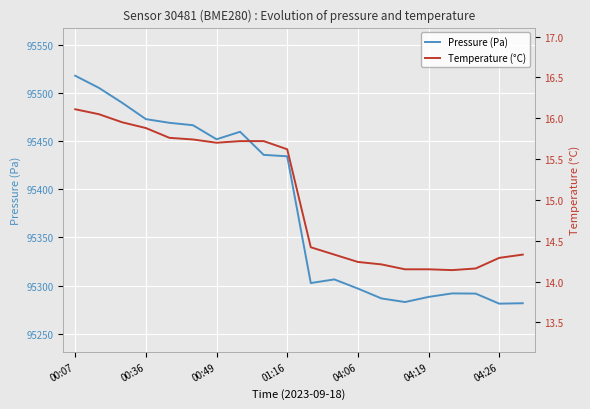

Is the value of Temperature (°C) at 17 greater than the value of Pressure (Pa) at 16?

No